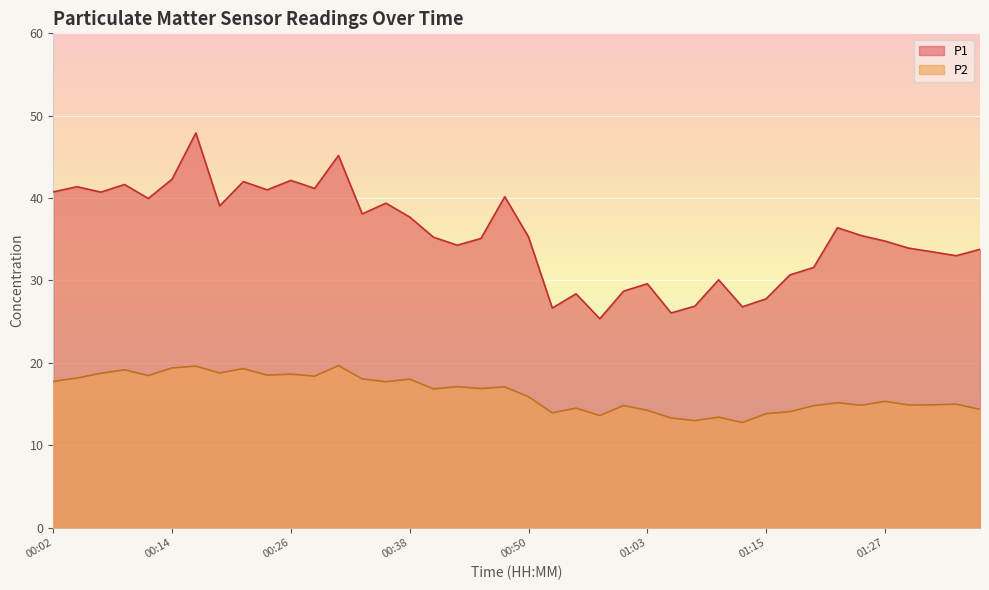

True or false: P1 and P2 intersect in this chart.

False